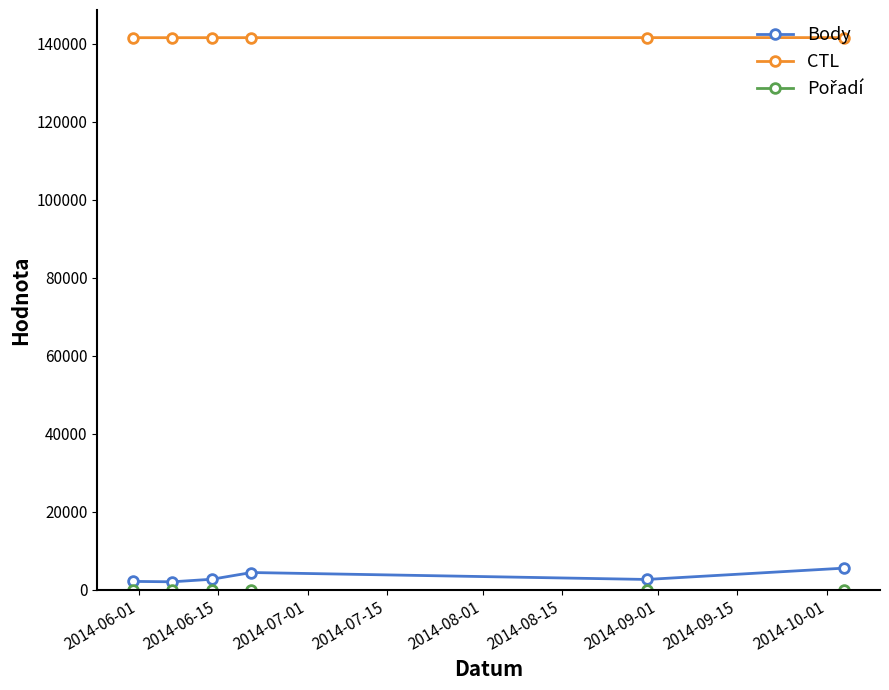

What is the maximum value shown in the chart?

141629